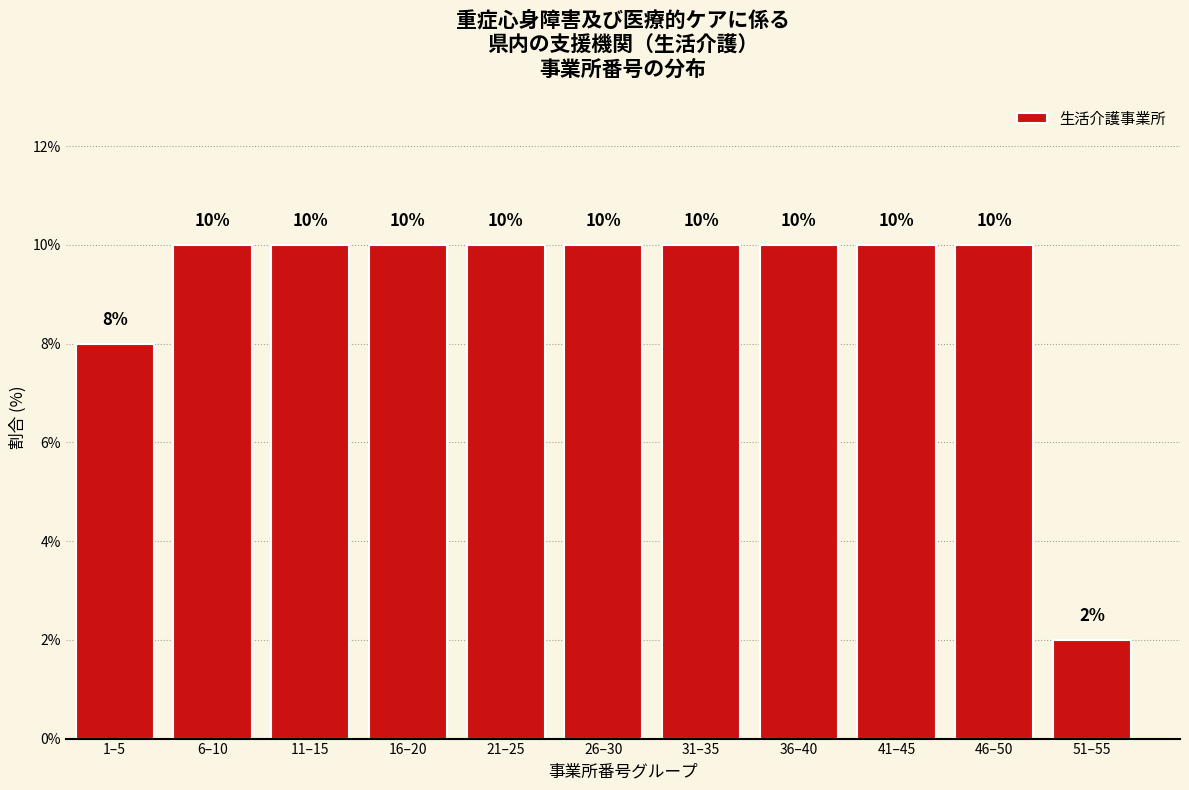

Reading right to left, transcribe all the data shown in this chart.

2	10	10	10	10	10	10	10	10	10	8